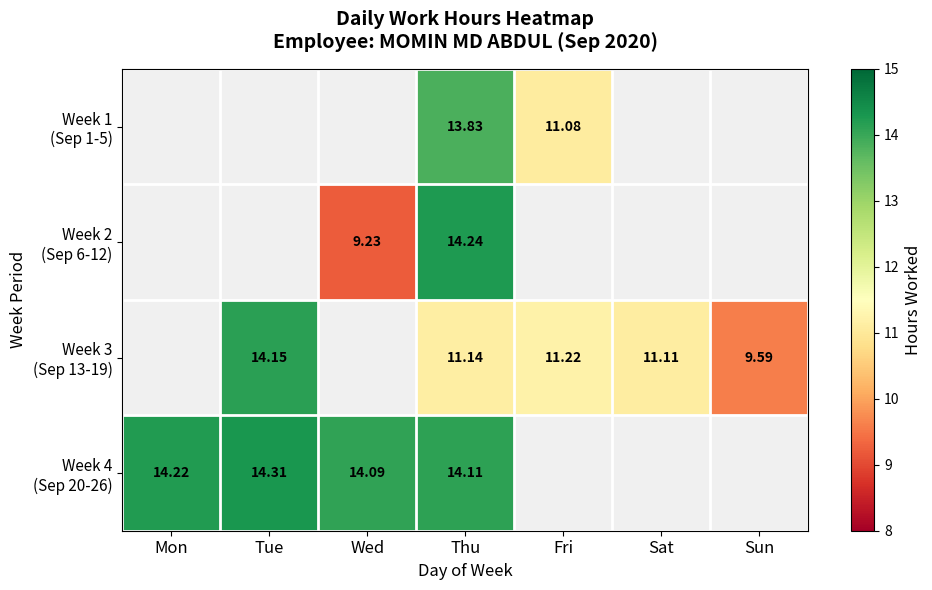

What is the total value across all series at Mon?

14.2